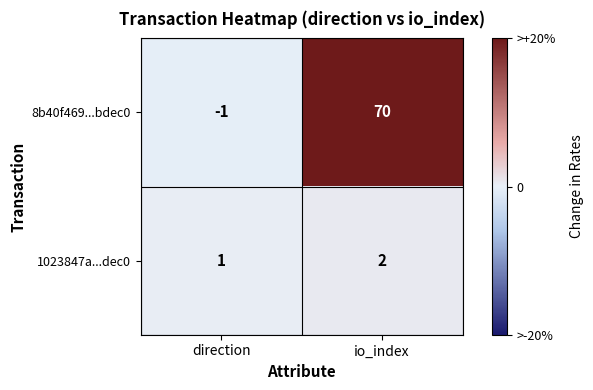

Where is 8b40f469...bdec0 nearest to the value 34?

direction